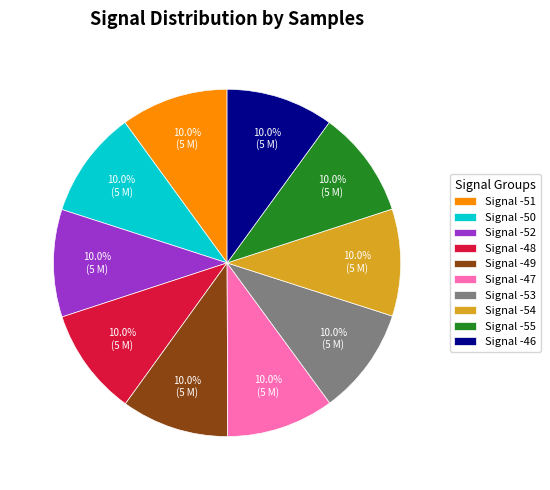

How much of the chart is everything except Signal -47?

90.0%